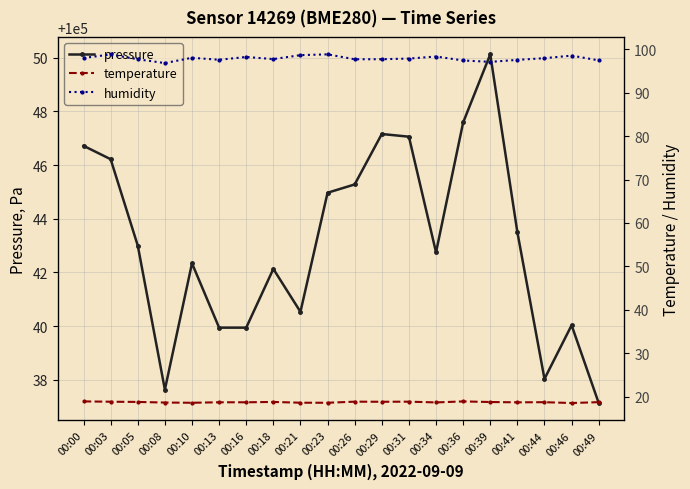

True or false: pressure and humidity cross at least once.

False